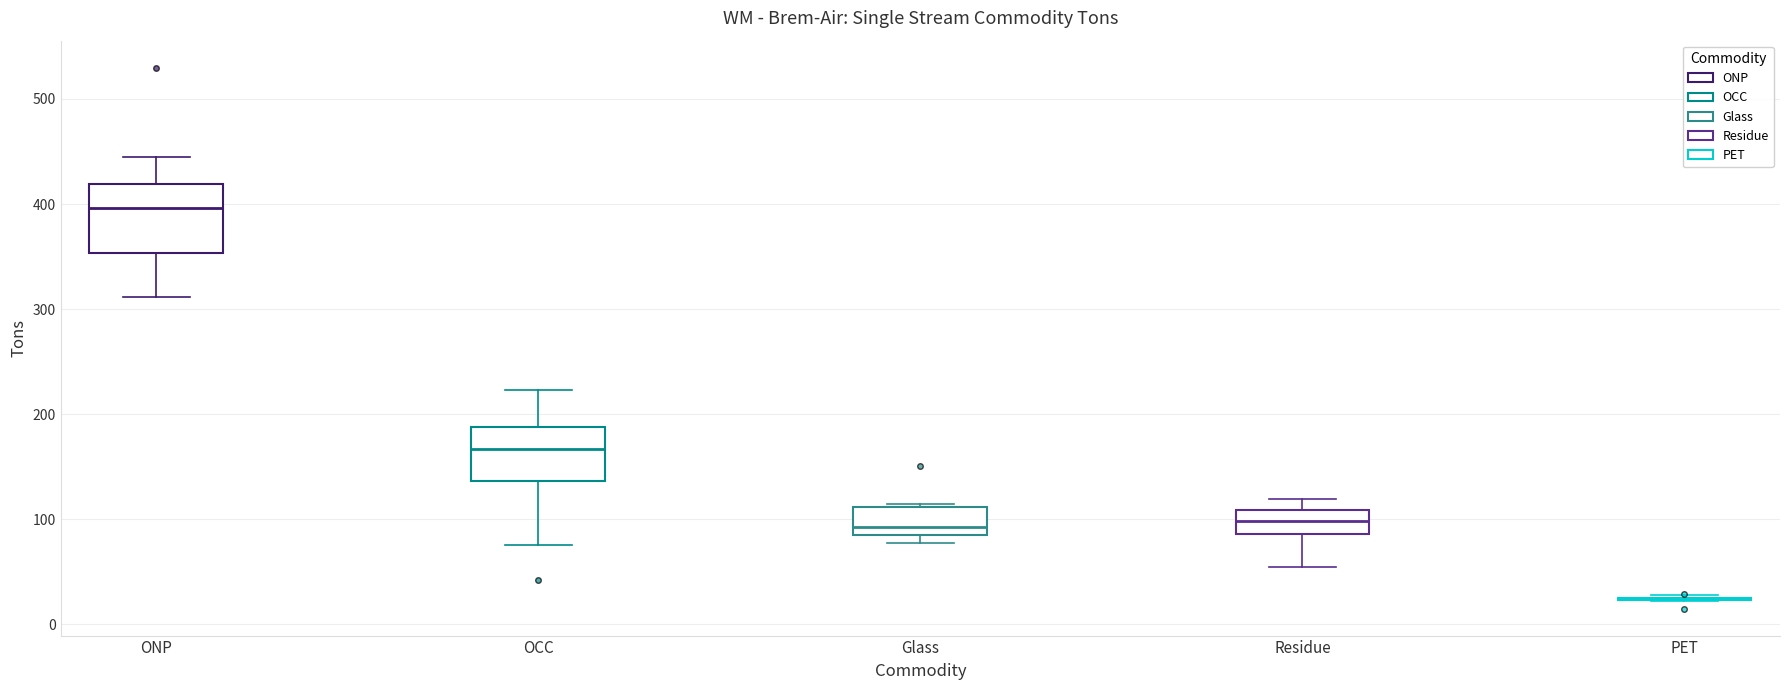

Reading left to right, transcribe this box plot: for each box, give where its median line is, the range the box spans, and where its two whiskers end, as read against the y-axis. The values are not printed on the chart, so give them approximately, as read against the axis.

ONP: median 400, box 350 to 420, whiskers 310 to 440
OCC: median 170, box 140 to 190, whiskers 80 to 220
Glass: median 90 (just above the box's lower edge), box 90 to 110, whiskers 80 to 110
Residue: median 100, box 90 to 110, whiskers 50 to 120
PET: box collapsed to a line at 20, whiskers 20 to 30